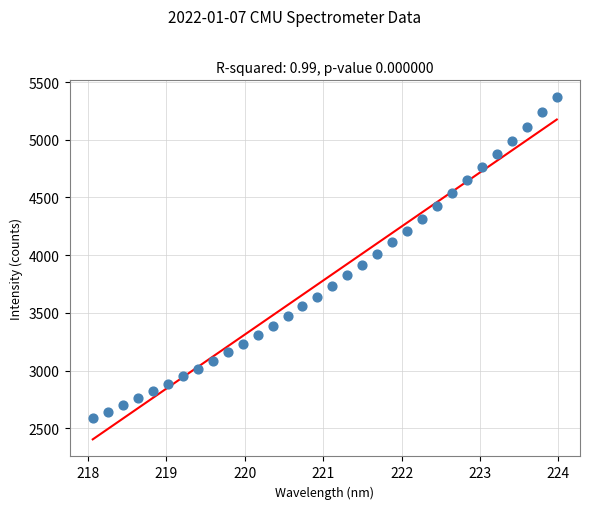

What is the range of Y values (max minus min)?

2777.9